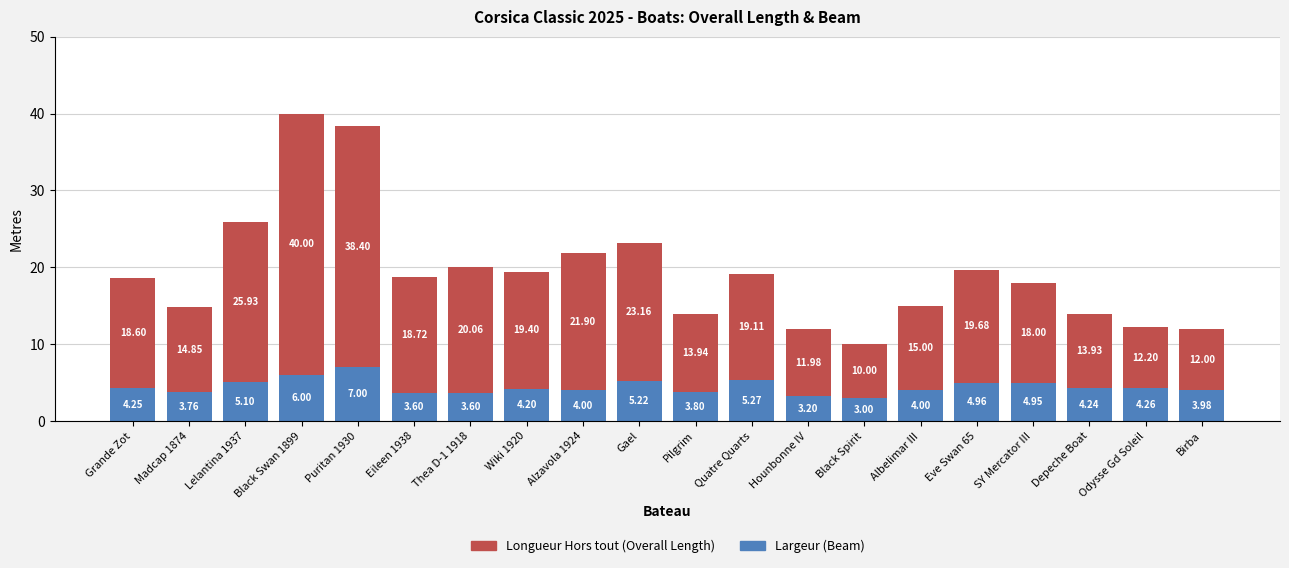

How many series are shown in this chart?

2